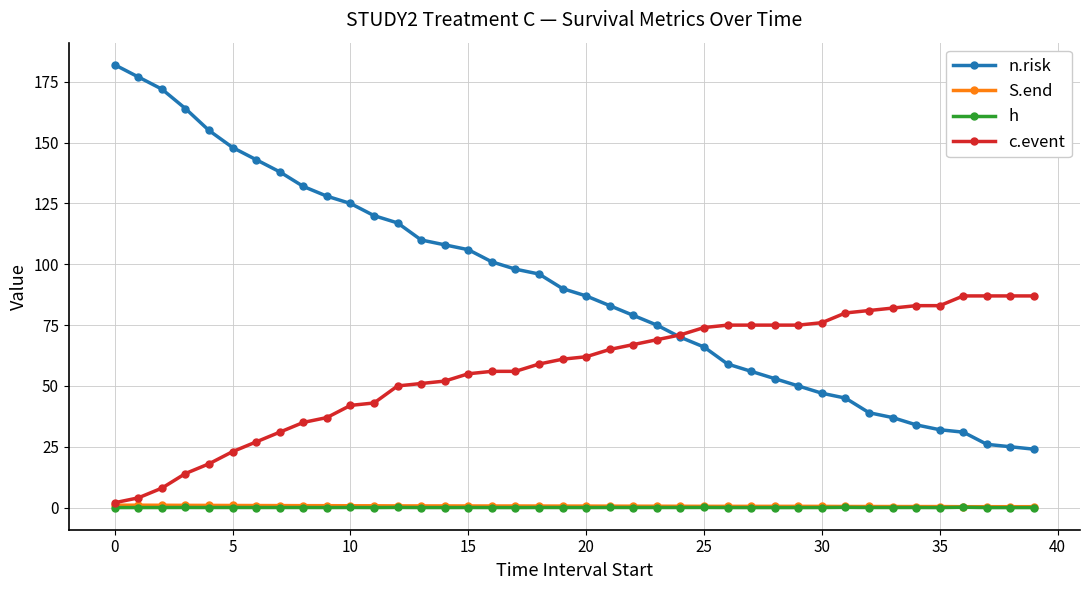

In h, how many points are higher than both neighbors (excluding endpoints)?

12